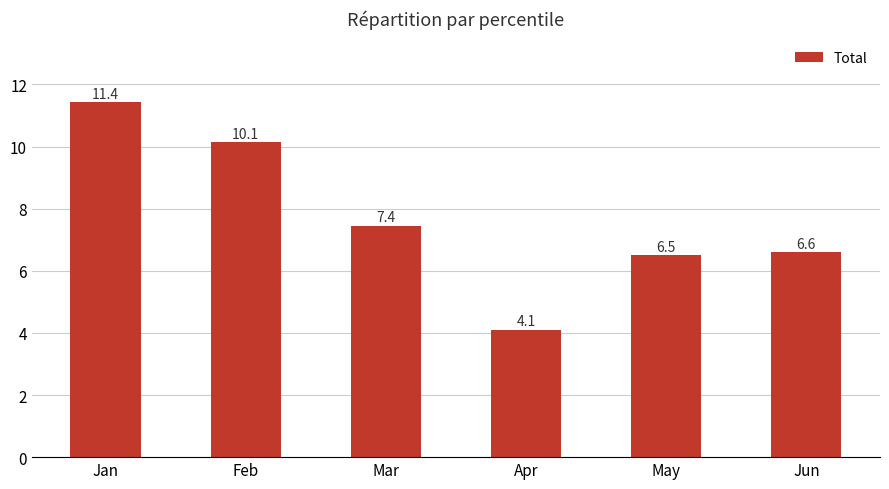

What is the minimum value shown in the chart?

4.1